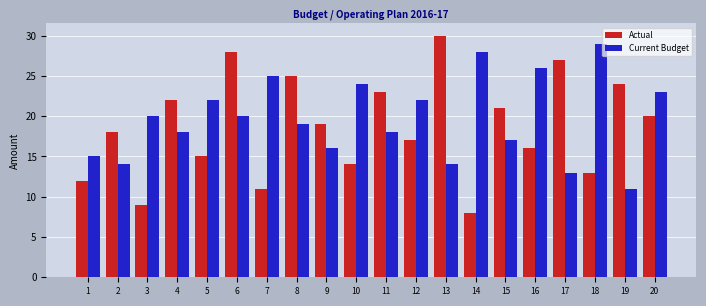

Where is Actual nearest to the value 19?

9